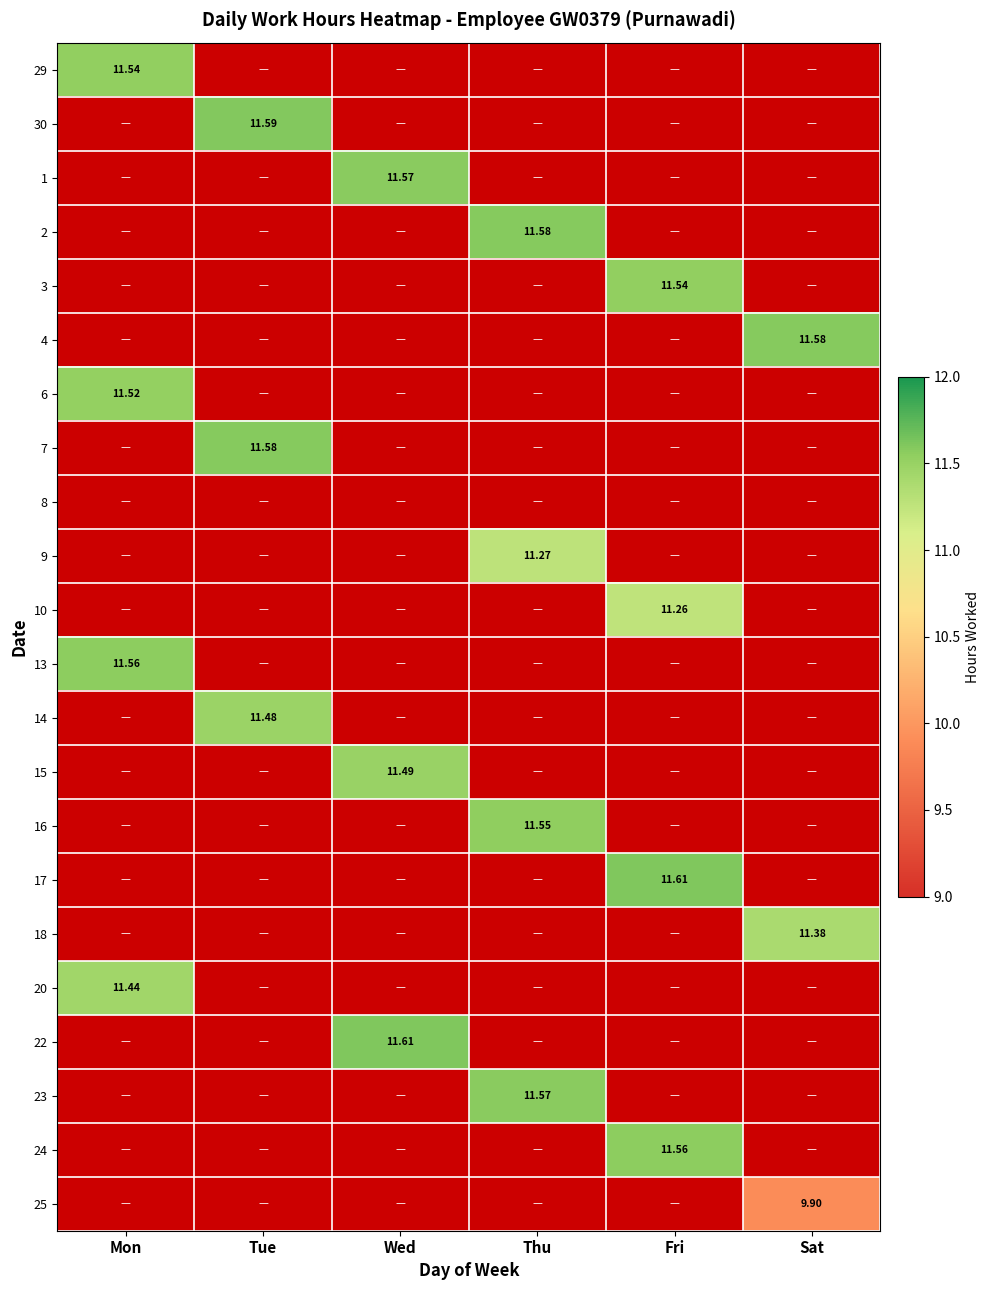

What is the spread (max minus min) of values at Wed?

11.6